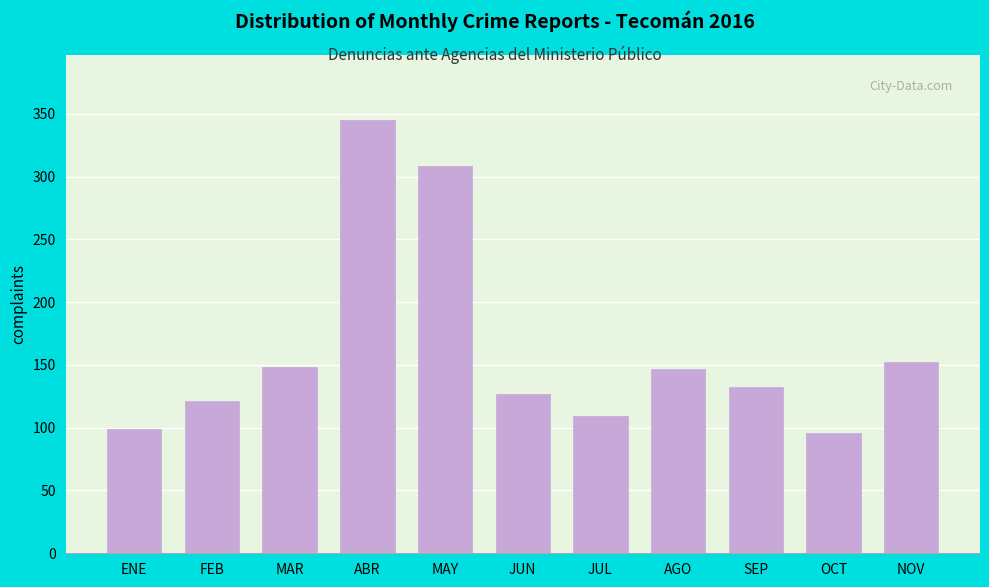

Approximately how many times larger is the value at NOV compared to MAR?

1.0